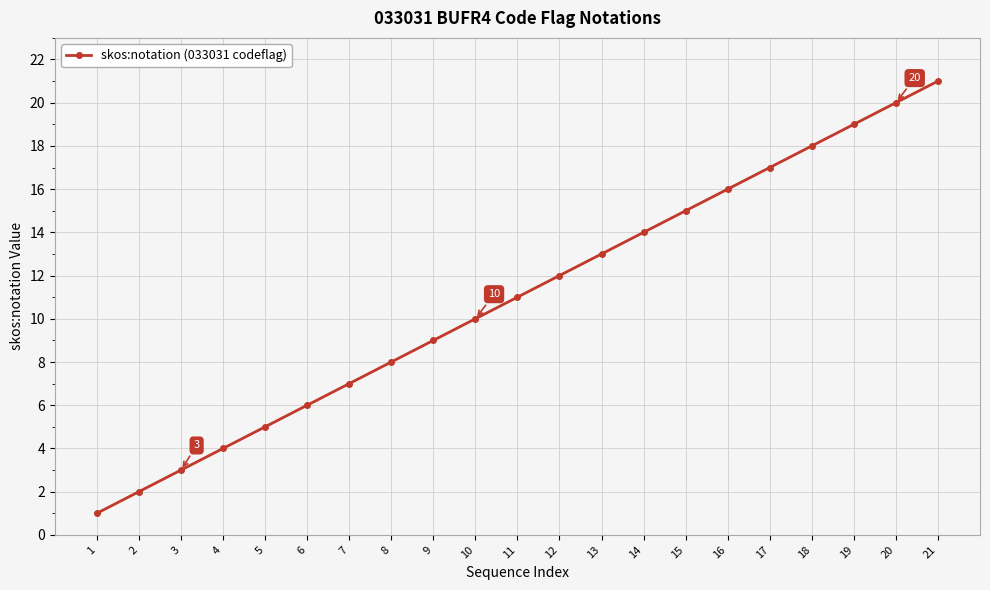

What is the minimum value shown in the chart?

1